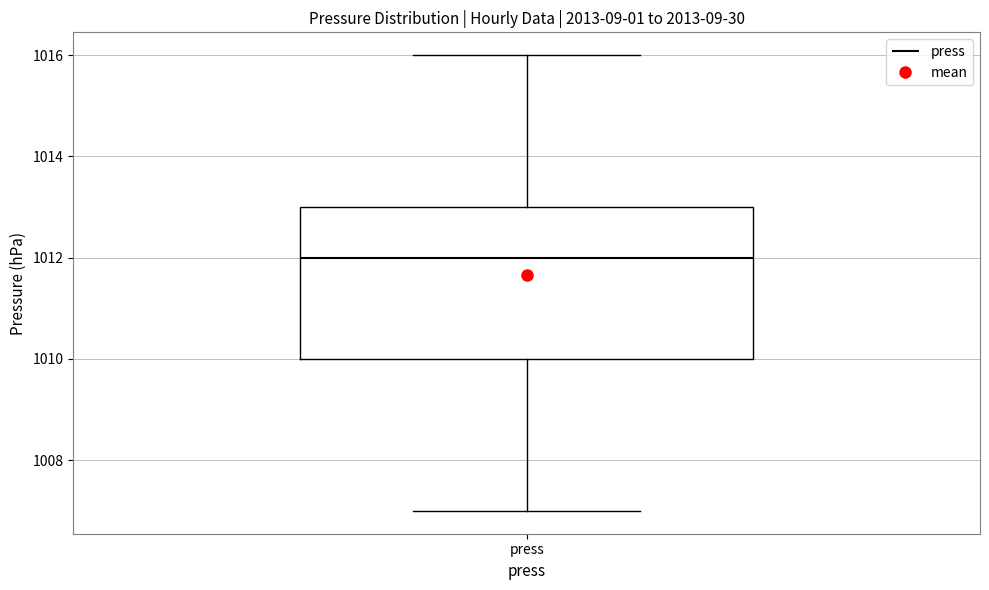

Transcribe this box plot: give where the median line is, the range the box spans, and where the two whiskers end, as read against the y-axis. The values are not printed on the chart, so give them approximately, as read against the axis.

median 1012, box 1010 to 1013, whiskers 1007 to 1016